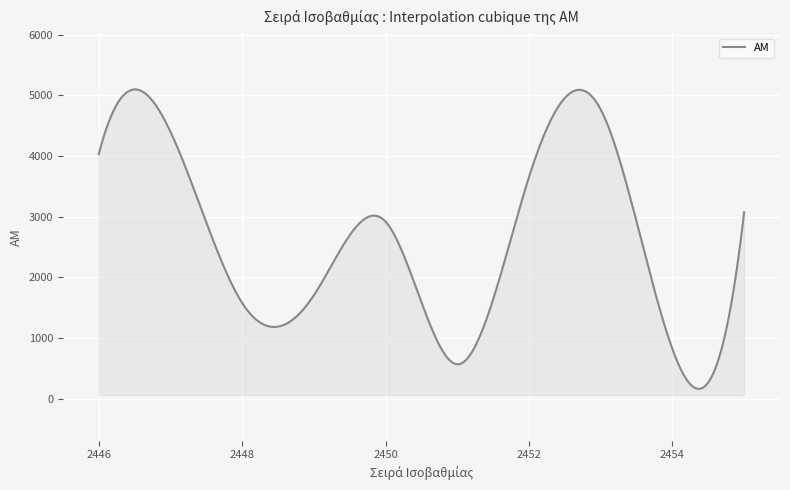

What is the difference between the maximum and minimum values?

4932.7